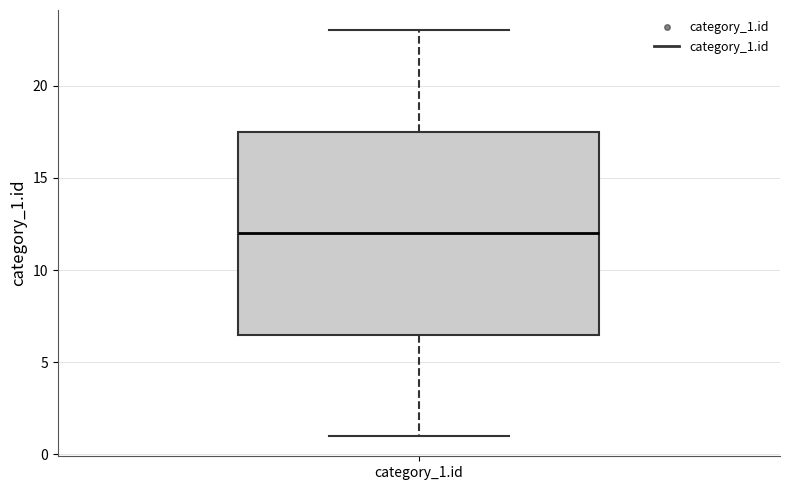

Where is the lower edge of the box for category_1.id on the y-axis? The values are not printed on the chart, so give them approximately, as read against the axis.

6.5